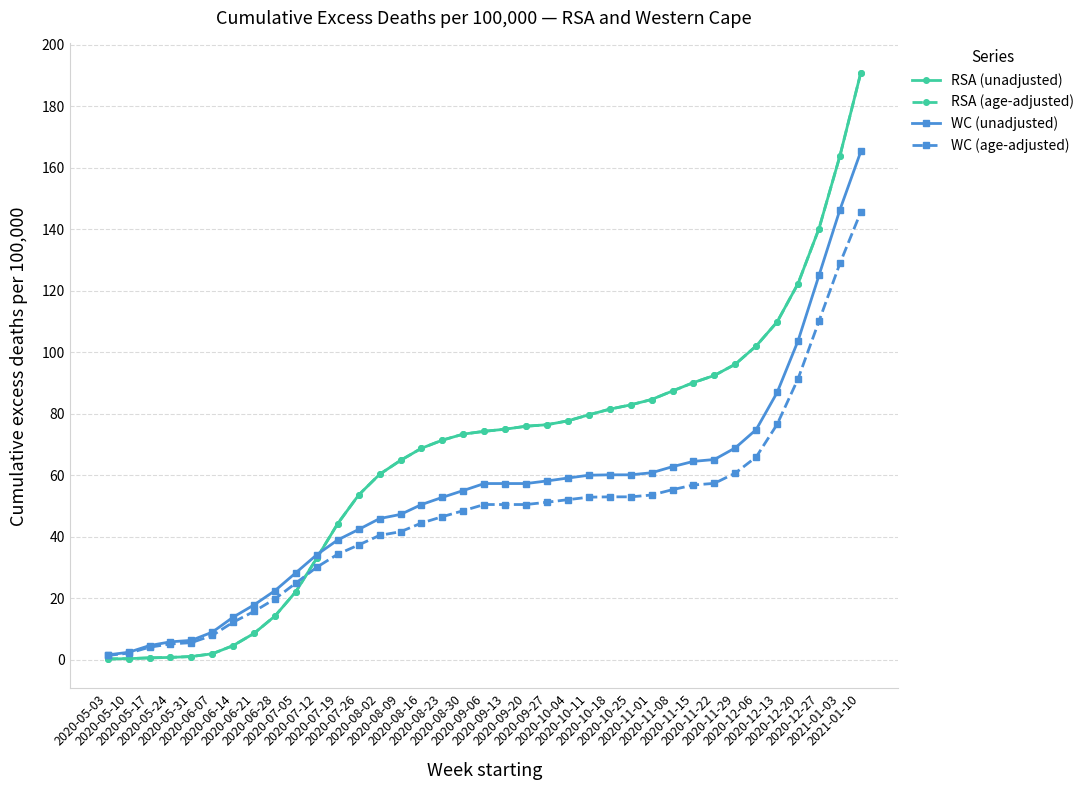

Is this an area chart (filled region under the line)?

No